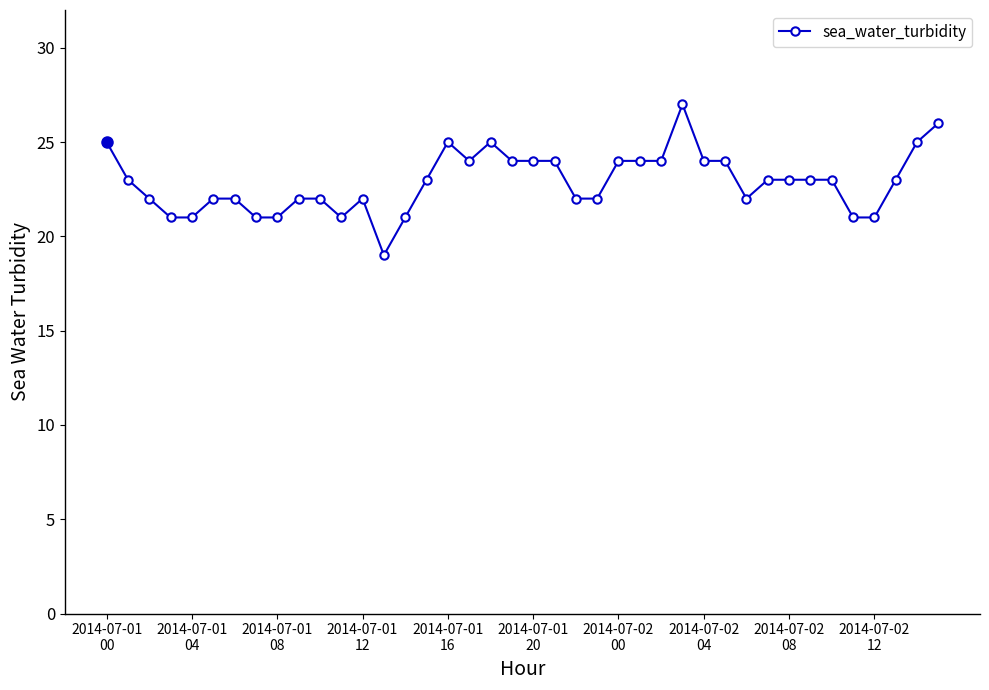

Count the number of categories in the chart.

40